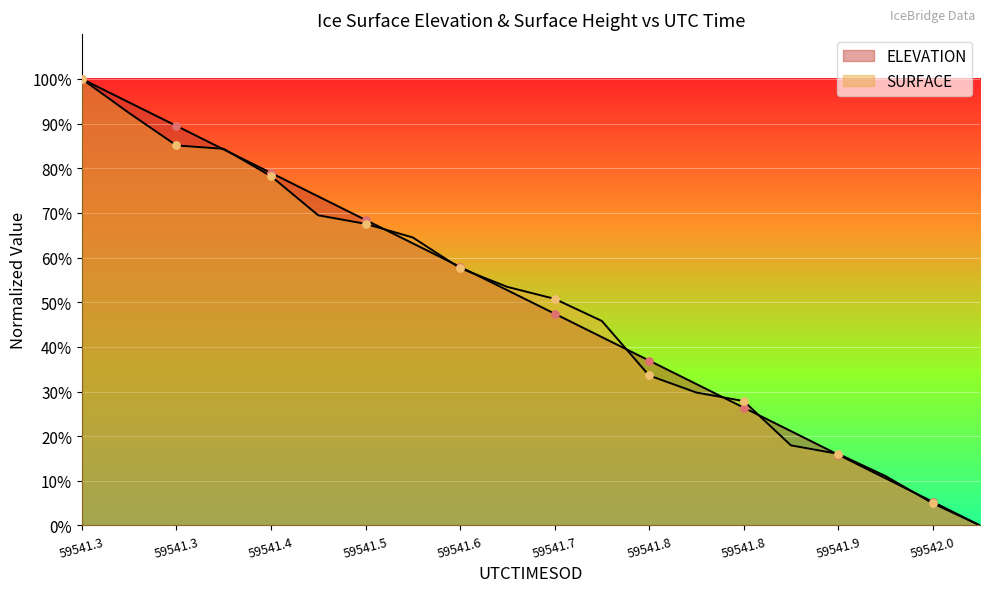

Which series has the largest total across all categories?

ELEVATION